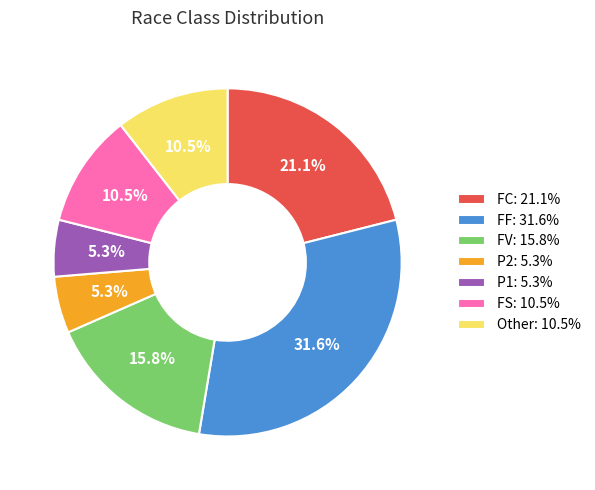

What is the total percentage of FF: 31.6% and FV: 15.8%?

47.4%